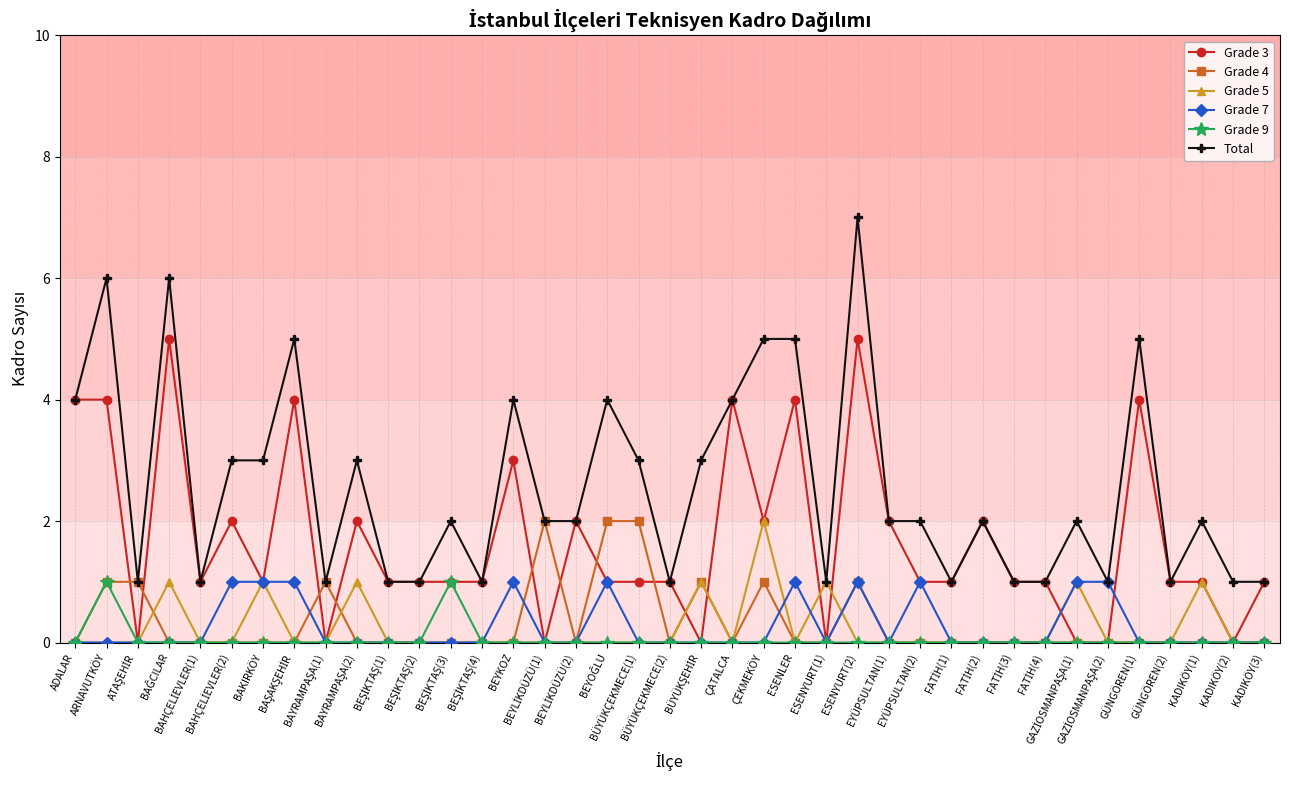

True or false: Grade 7 has more than 2 interior local peaks.

True